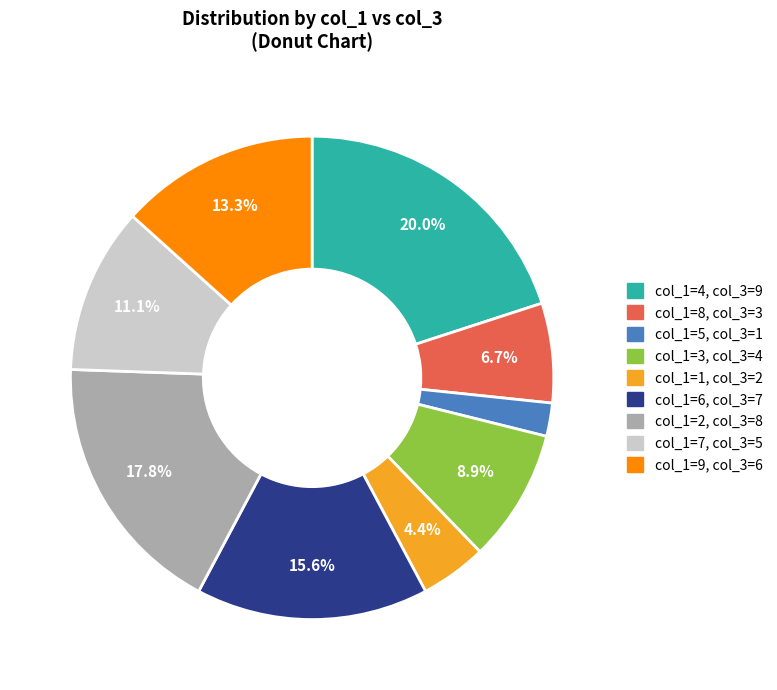

Is there any slice that represents more than half of the pie?

No